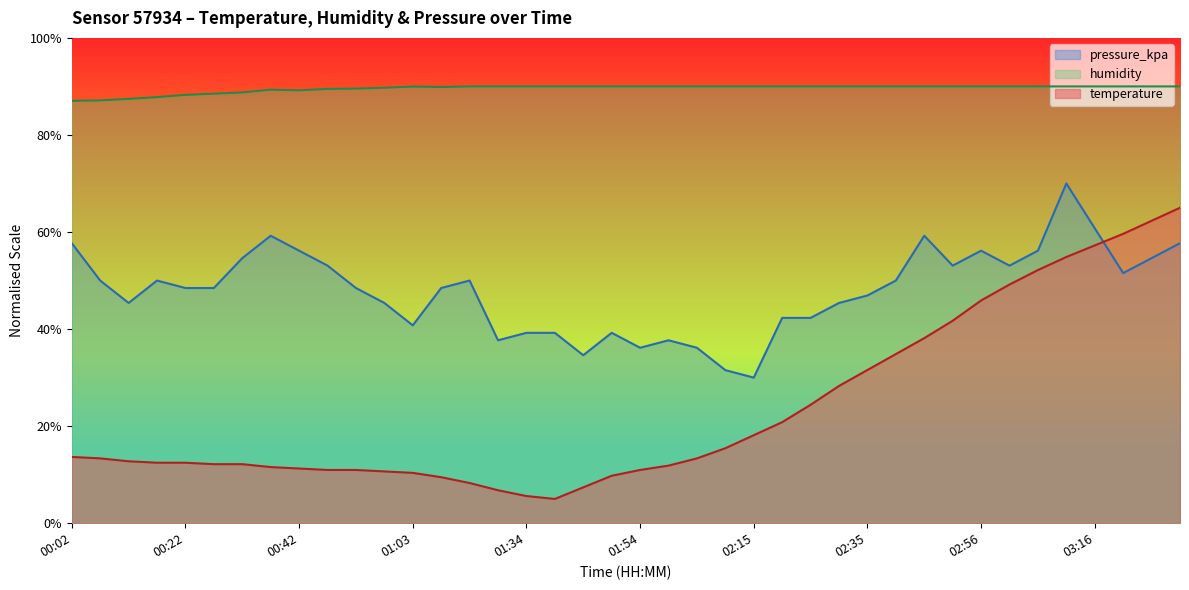

At 02:04, list the series in order from largest to smallest.

humidity, pressure_kpa, temperature